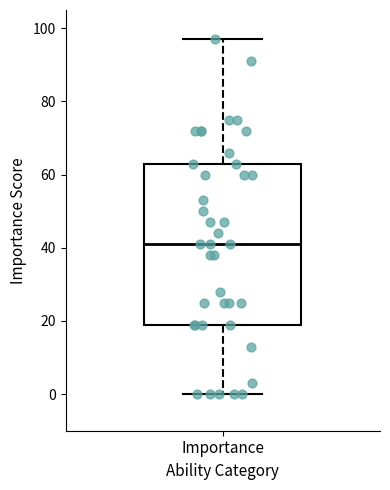

Transcribe this box plot: give where the median line is, the range the box spans, and where the two whiskers end, as read against the y-axis. The values are not printed on the chart, so give them approximately, as read against the axis.

median 42, box 20 to 64, whiskers 0 to 98